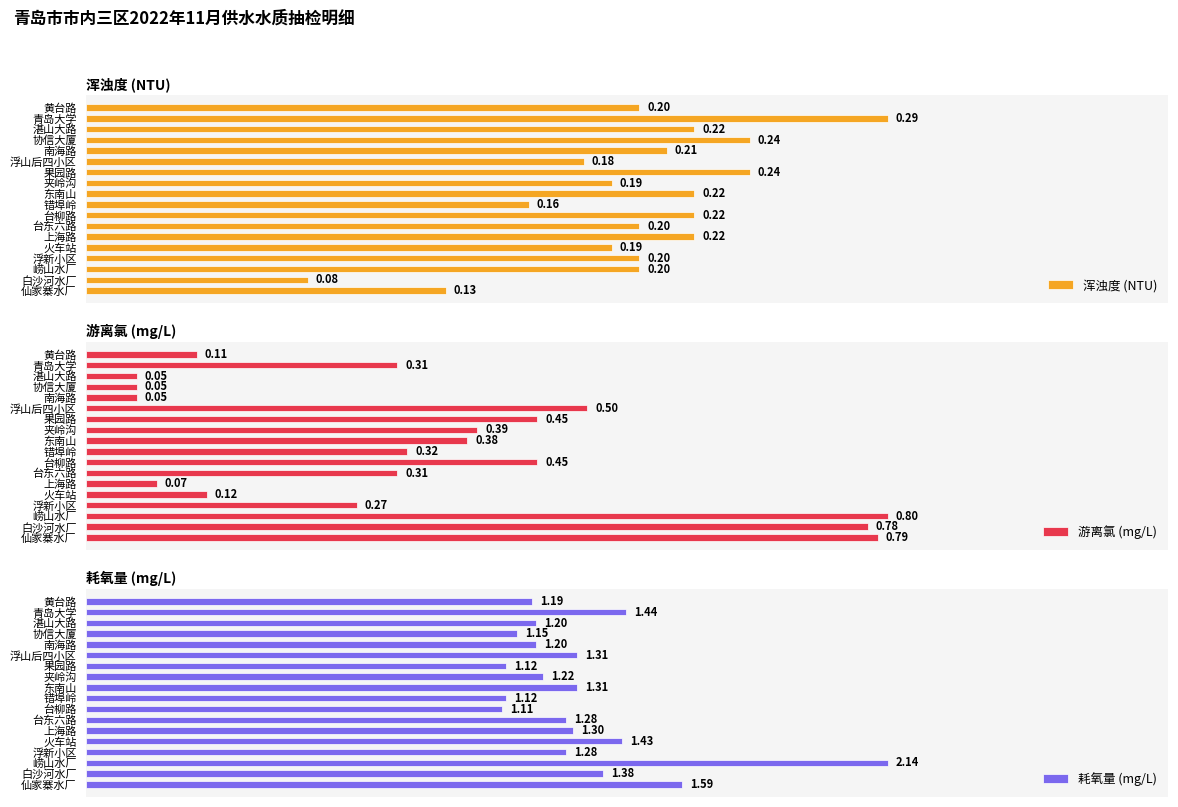

What is the approximate value of 浑浊度 (NTU) at 浮山后四小区?

0.2